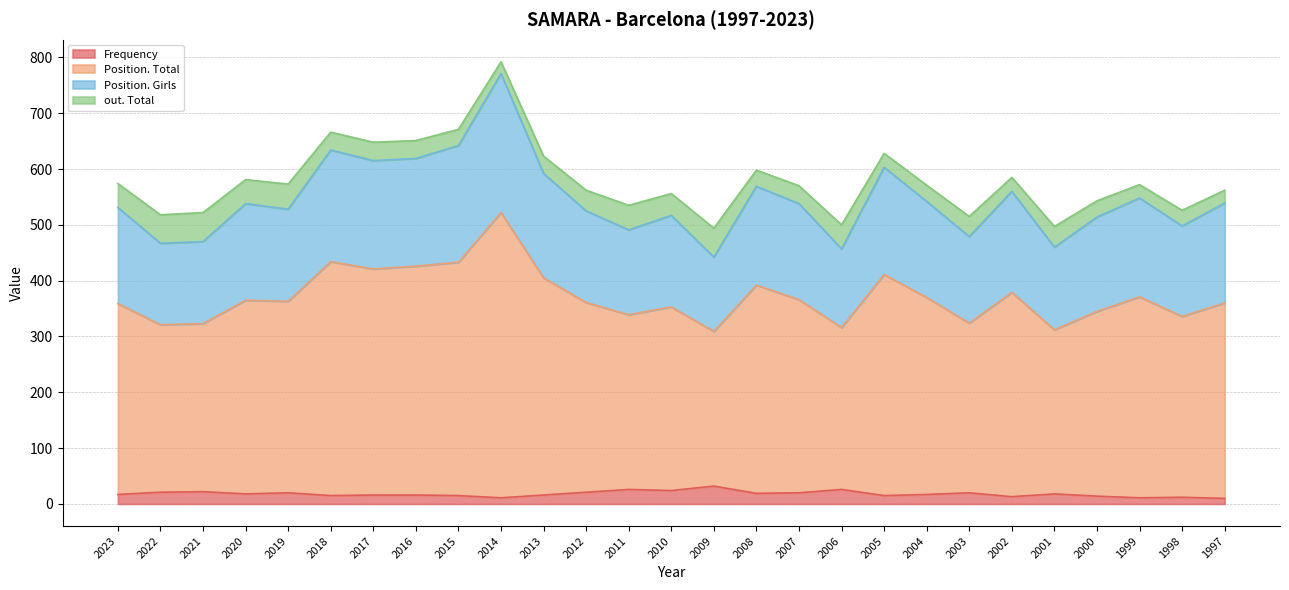

What is the highest value of the Frequency series?

32